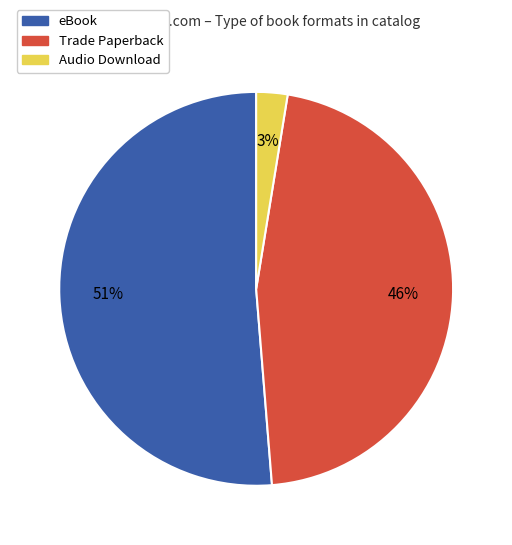

Combined, do Audio Download and Trade Paperback account for over 50%?

No